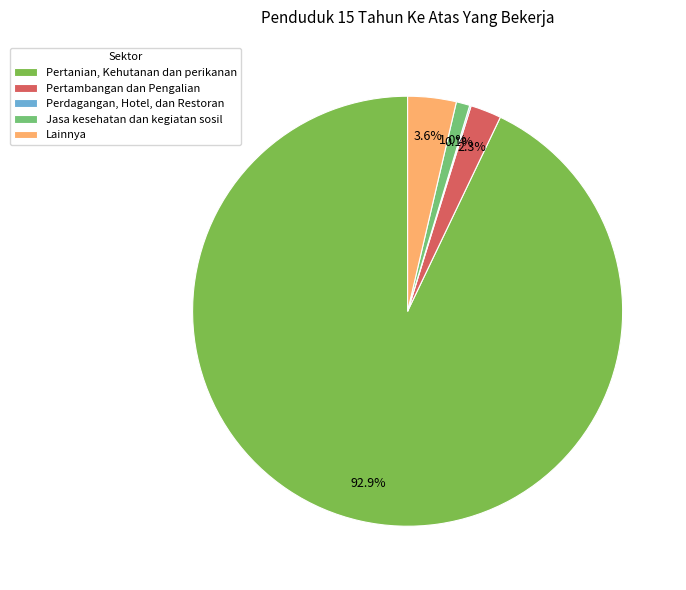

What is the ratio of the value at Lainnya to the value at Jasa kesehatan dan kegiatan sosil?

3.6